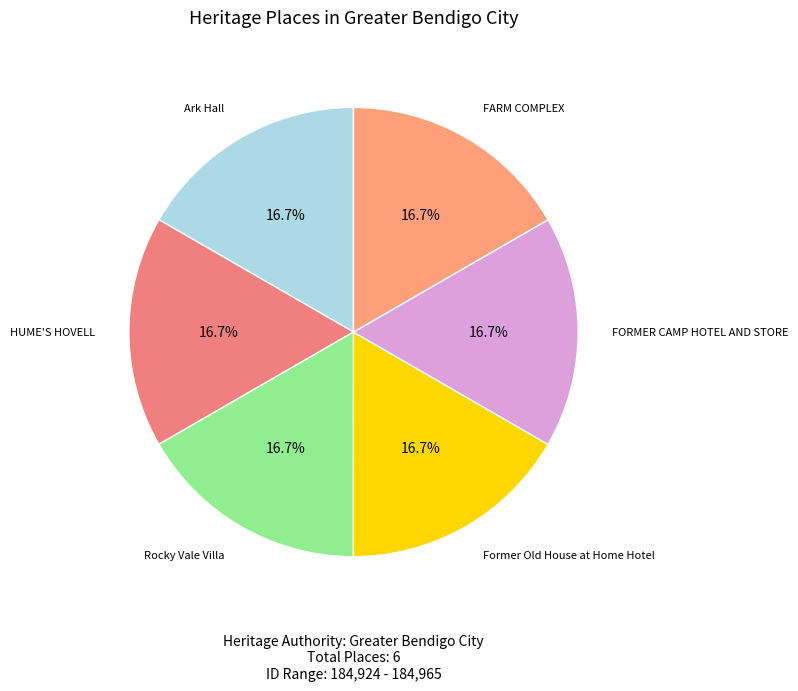

How many segments does this pie chart have?

6